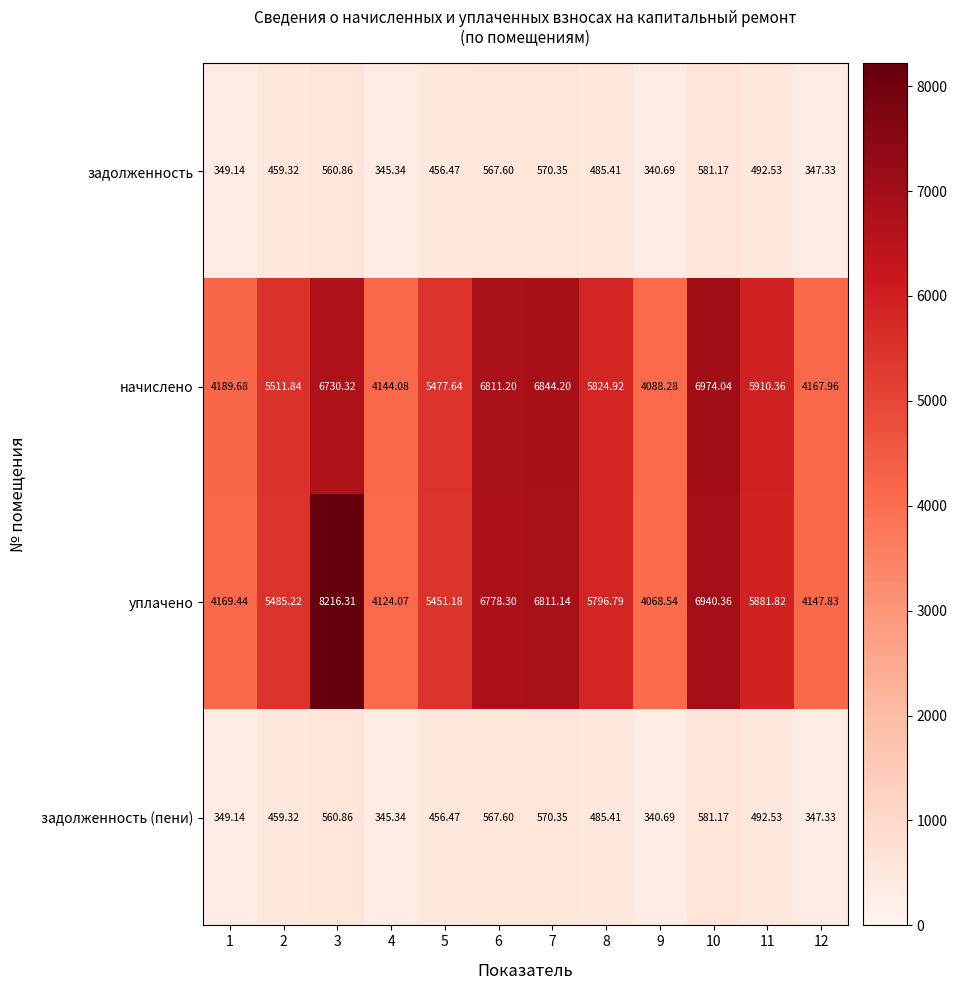

How many data points in начислено are less than 5824?

6